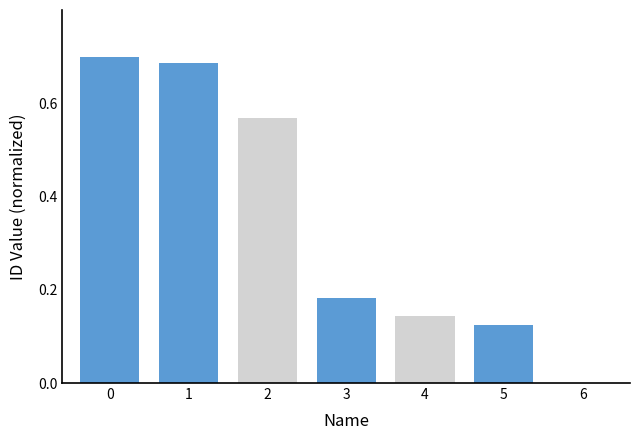

What is the sum of all values?

2.4